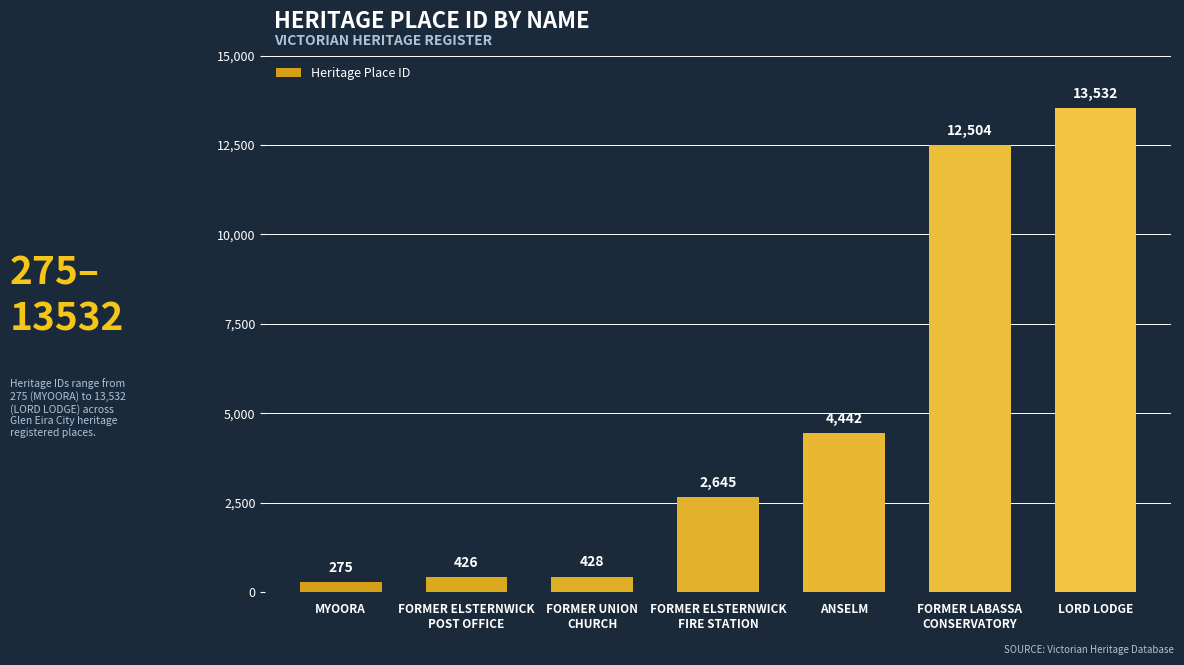

What is the change in value from MYOORA to FORMER UNION
CHURCH?

+153